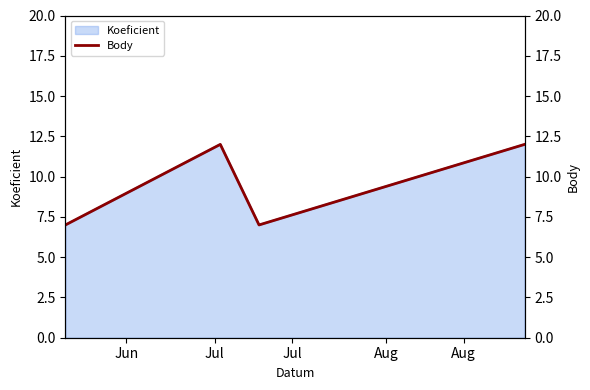

How many interior local valleys does the Koeficient series have?

1